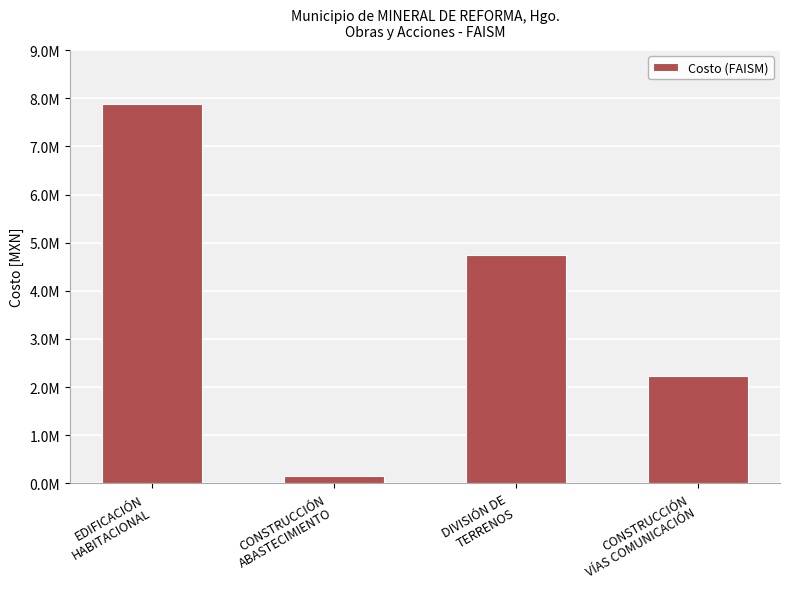

At which category does the chart reach its peak across all series?

EDIFICACIÓN
HABITACIONAL